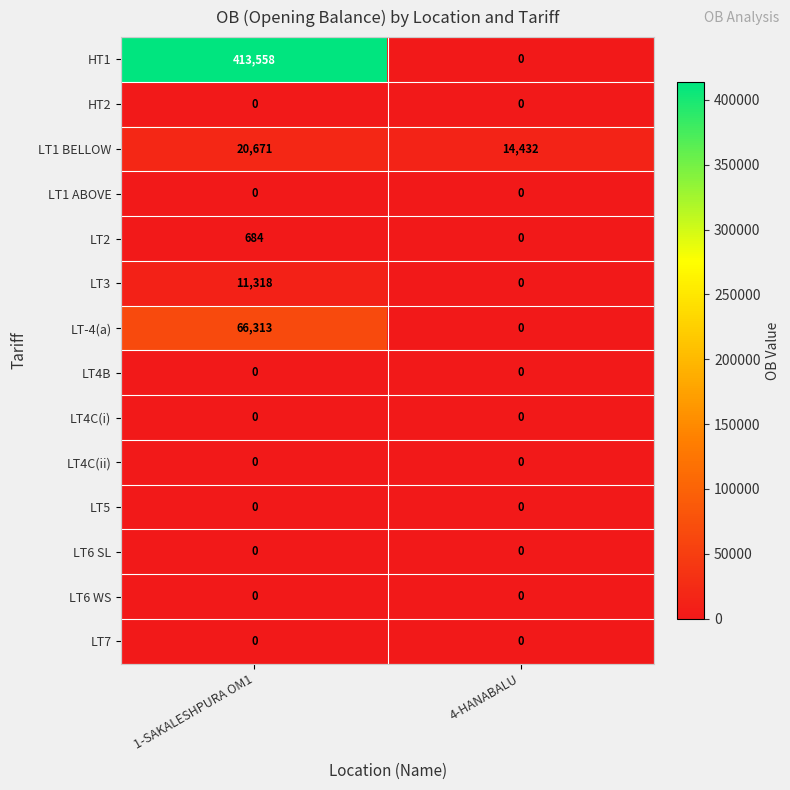

Reading left to right, what are all the values shown in this chart?

HT1: 413558	0
HT2: 0	0
LT1 BELLOW: 20671	14432
LT1 ABOVE: 0	0
LT2: 684	0
LT3: 11318	0
LT-4(a): 66313	0
LT4B: 0	0
LT4C(i): 0	0
LT4C(ii): 0	0
LT5: 0	0
LT6 SL: 0	0
LT6 WS: 0	0
LT7: 0	0